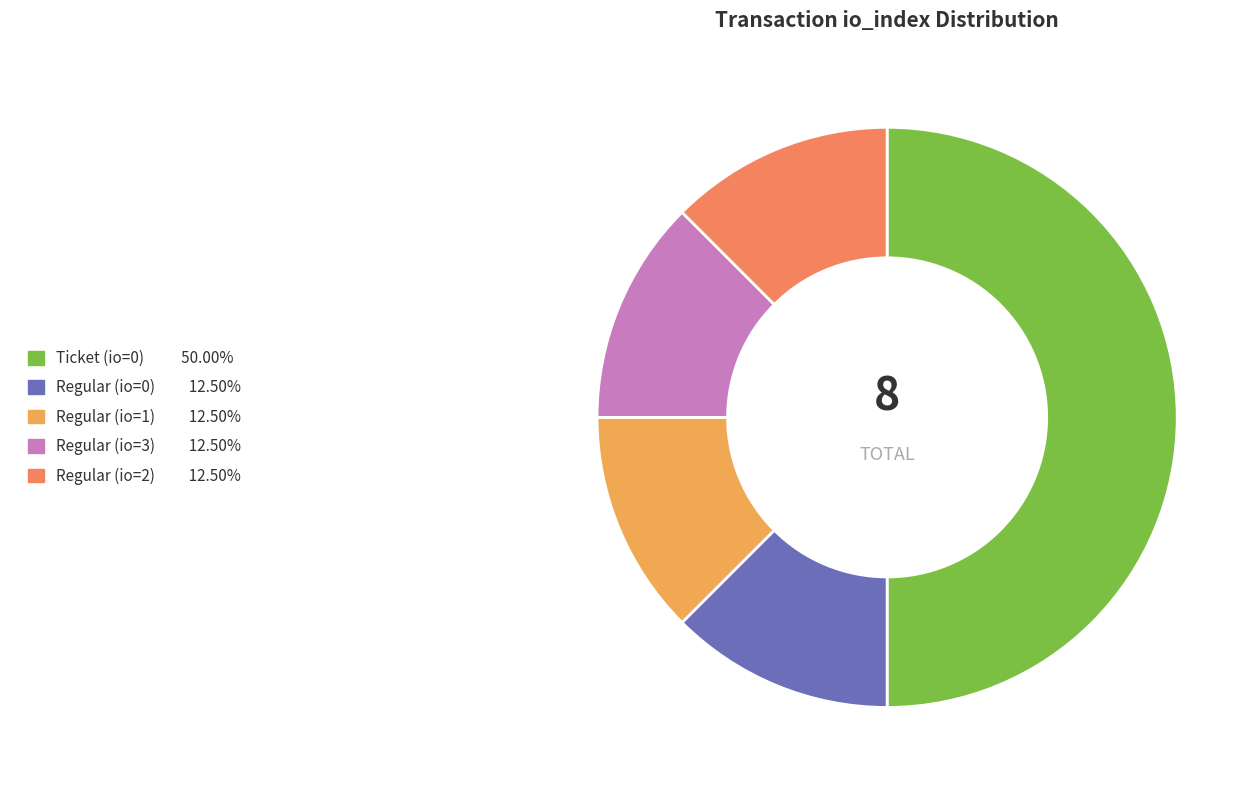

True or false: Regular (io=0) accounts for 21% of the total.

False